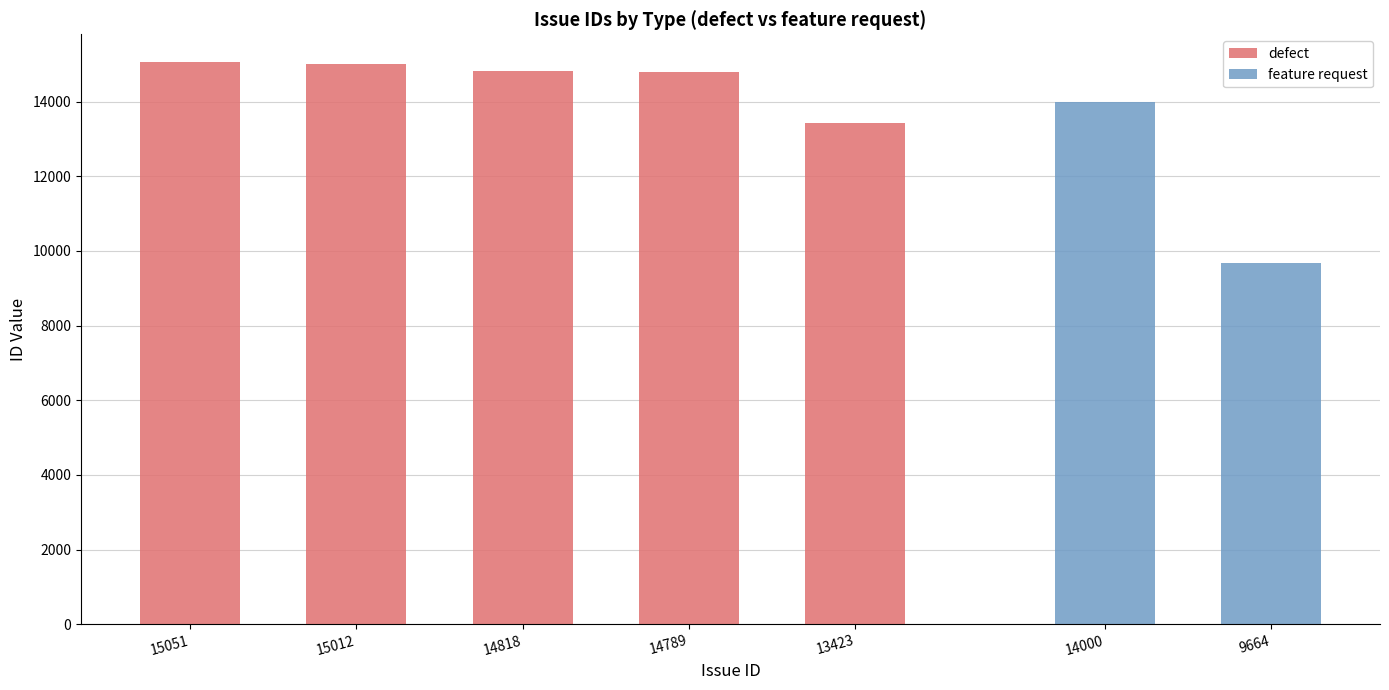

Is it true that the value at 14818 is 14818?

True